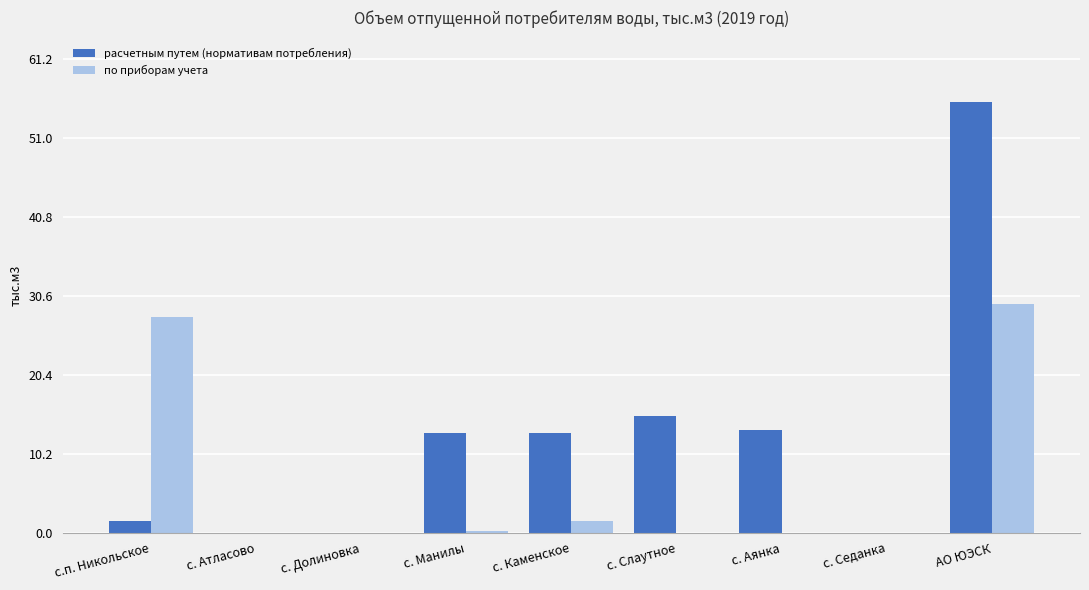

Is it true that расчетным путем (нормативам потребления) equals 55.6 at АО ЮЭСК?

True